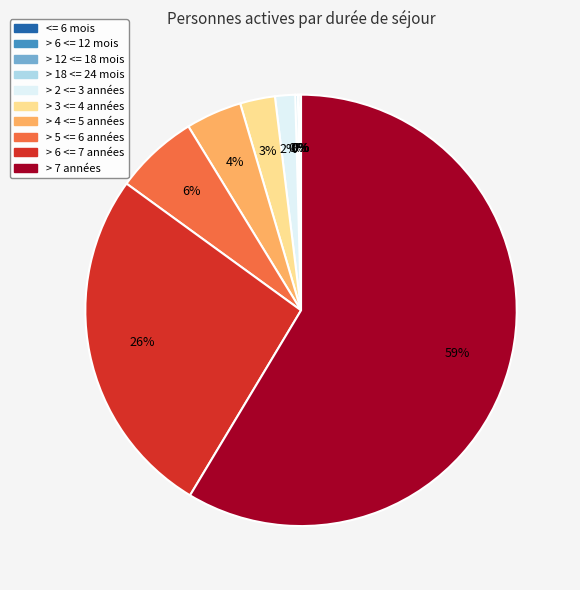

Which slice represents more than half of the pie?

> 7 années